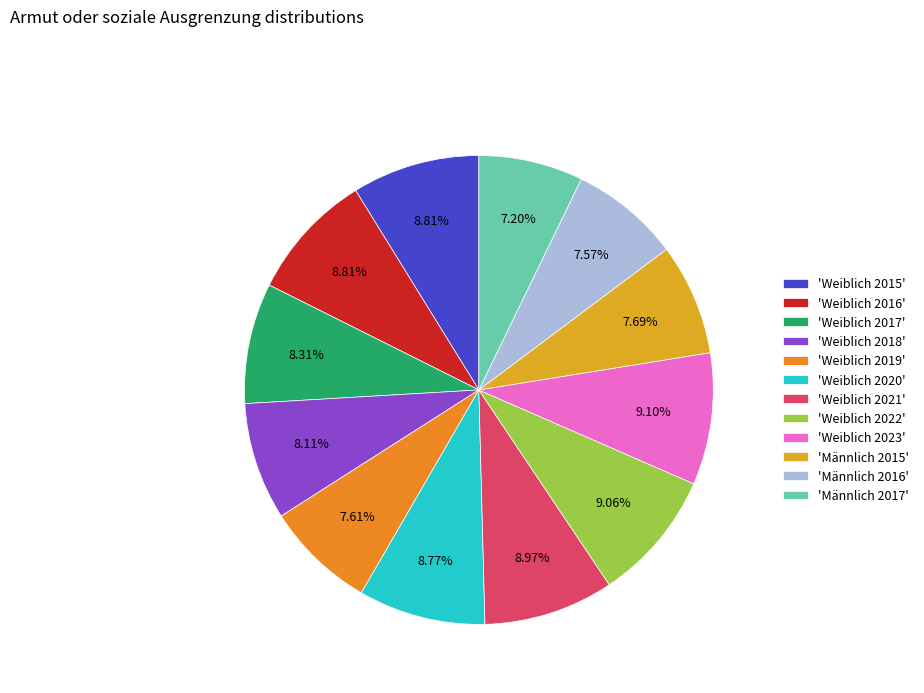

Count the number of slices in the pie.

12